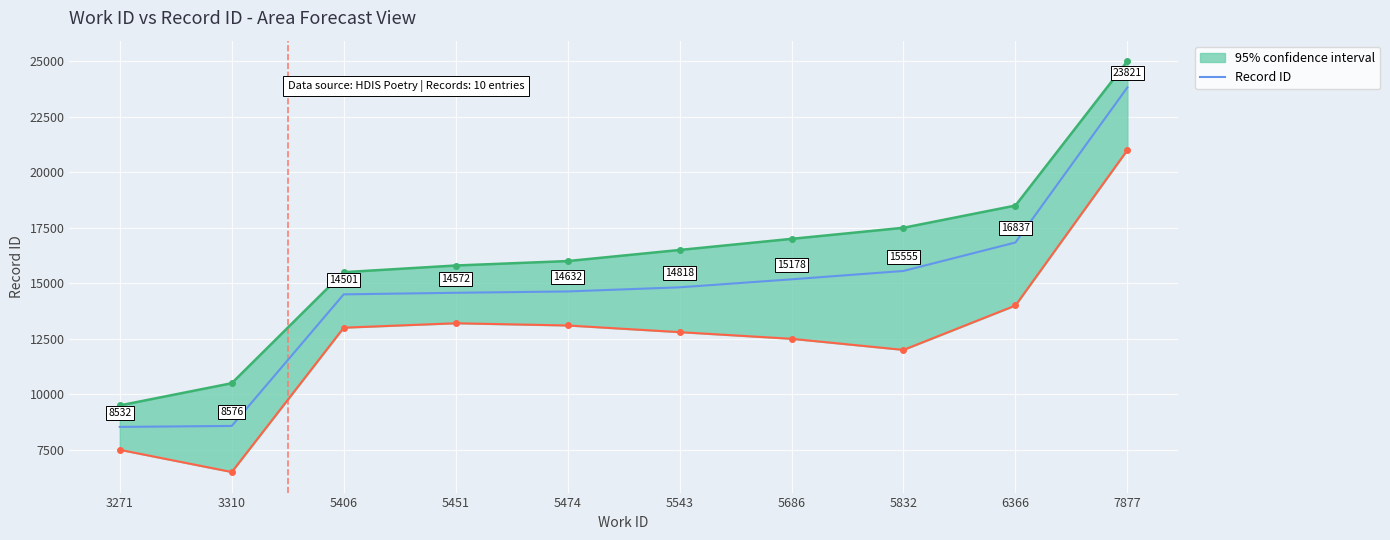

What is the greatest value displayed?

23821